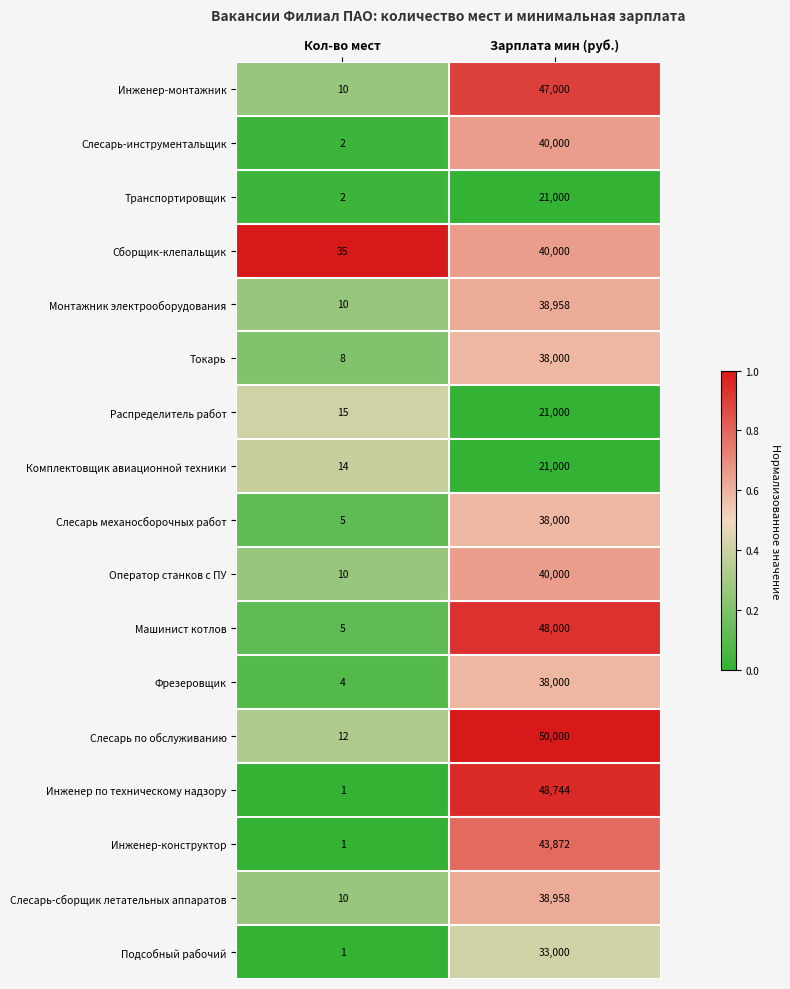

What is the difference between the highest and lowest values at Зарплата мин (руб.)?

29000